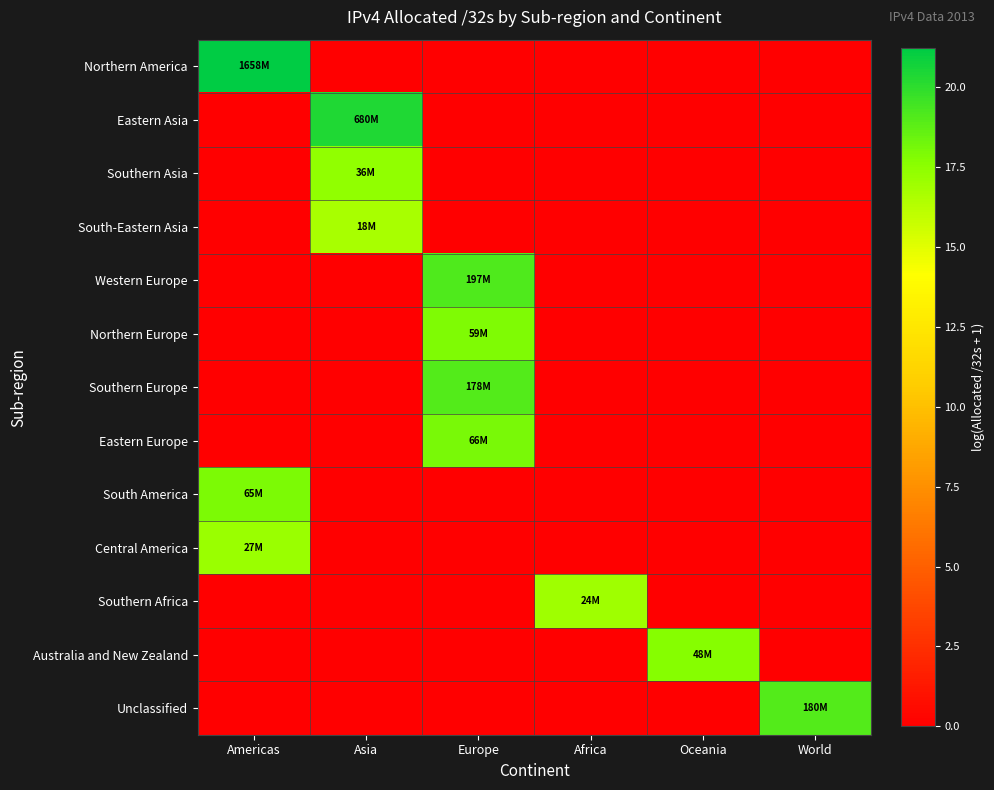

Rank the series by their maximum value, from highest to lowest.

Northern America, Eastern Asia, Western Europe, Unclassified, Southern Europe, Eastern Europe, South America, Northern Europe, Australia and New Zealand, Southern Asia, Central America, Southern Africa, South-Eastern Asia